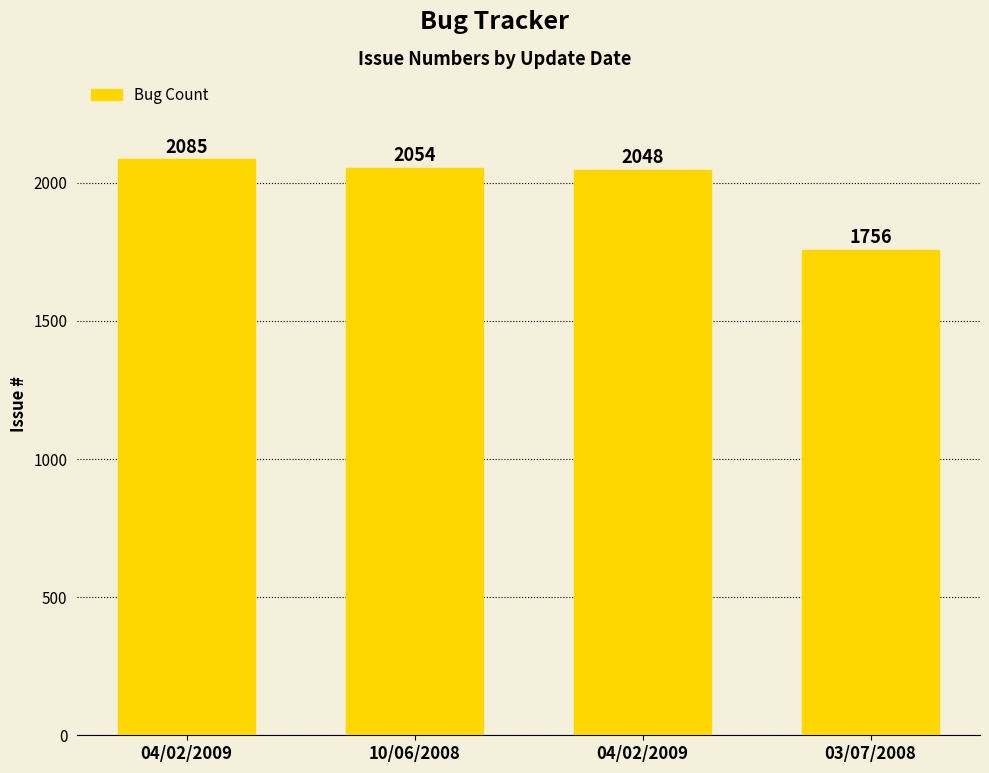

Approximately how many times larger is the value at 04/02/2009 compared to 10/06/2008?

1.0